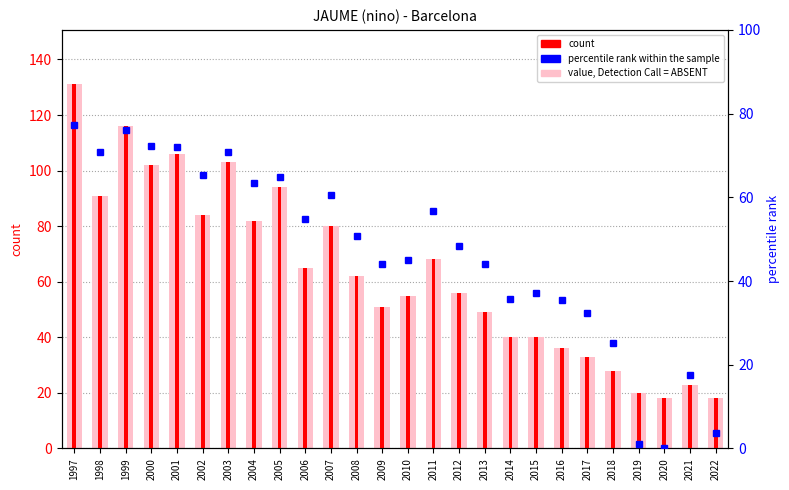

Is the value of percentile rank within the sample at 2001 greater than the value of count at 2021?

Yes